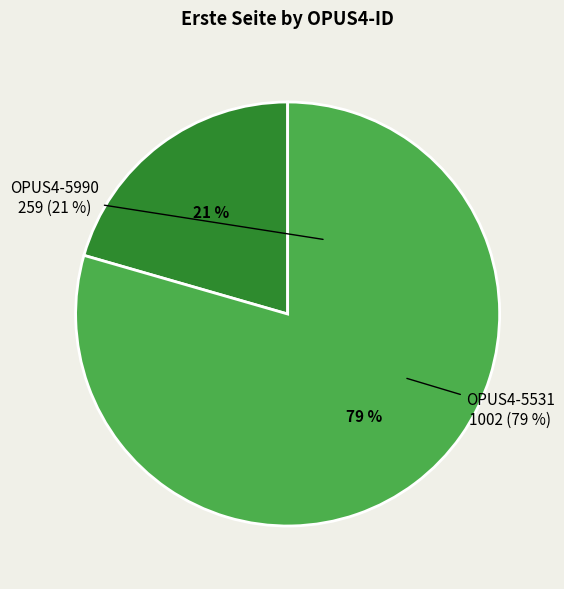

Which slice is the smallest?

OPUS4-5990